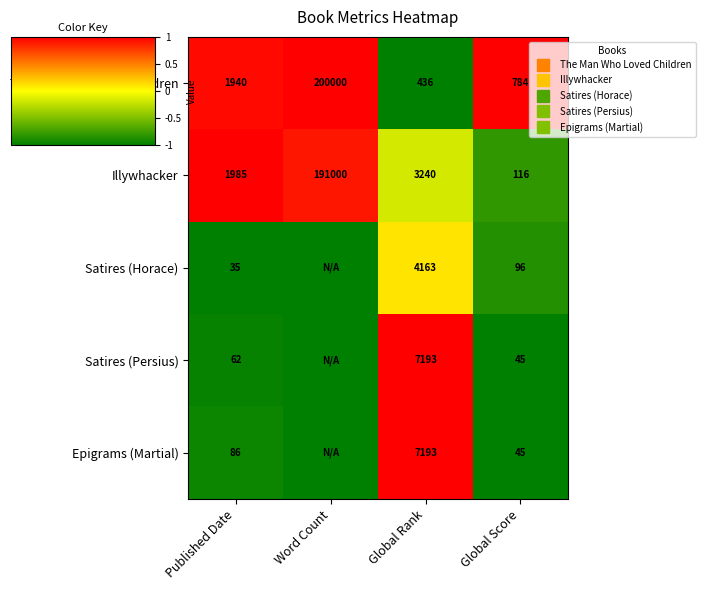

Where is Illywhacker nearest to the value 0?

Global Rank